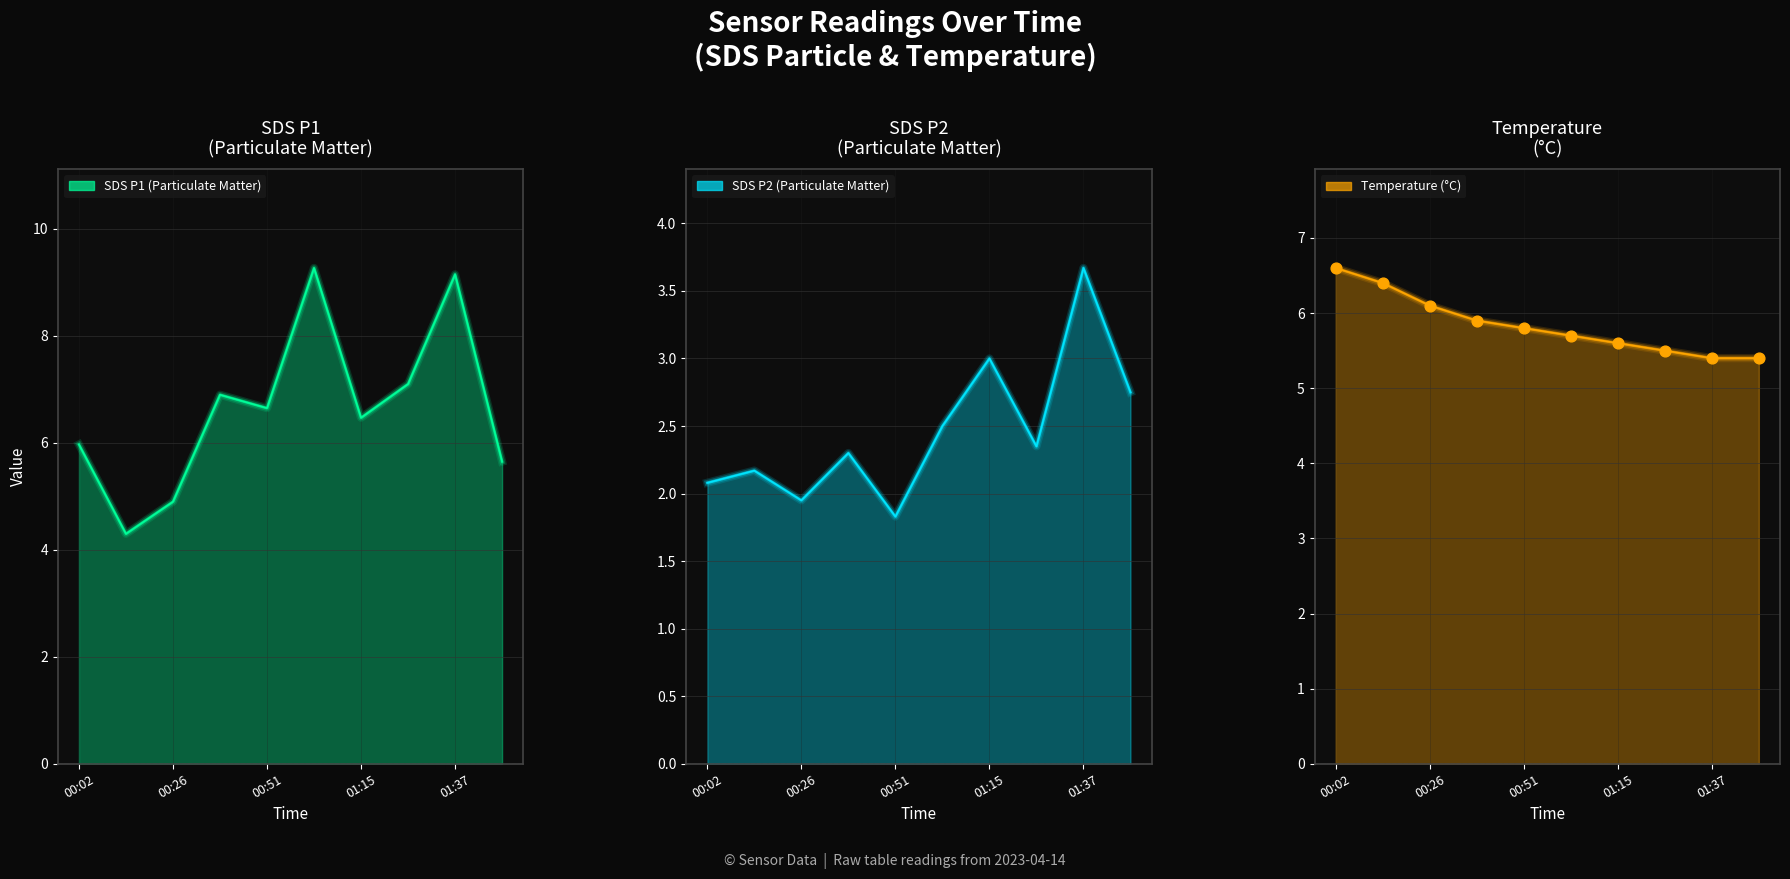

Which series reaches the minimum Y coordinate?

SDS P2
(Particulate Matter)